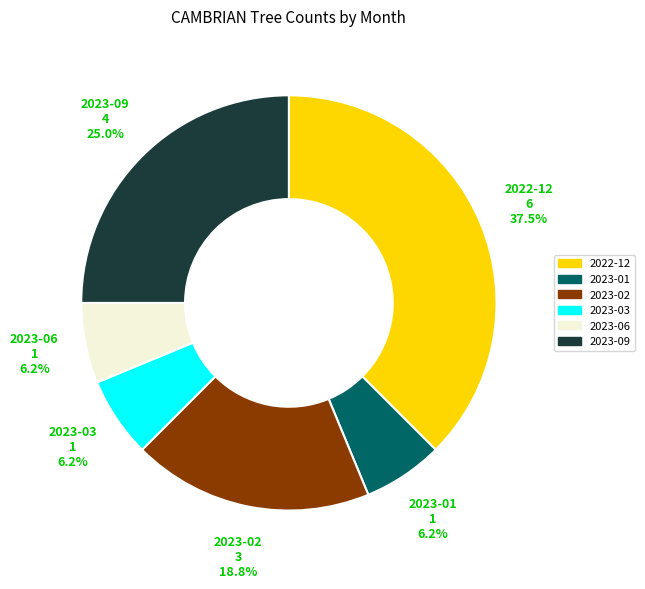

True or false: 2023-02 accounts for 8% of the total.

False